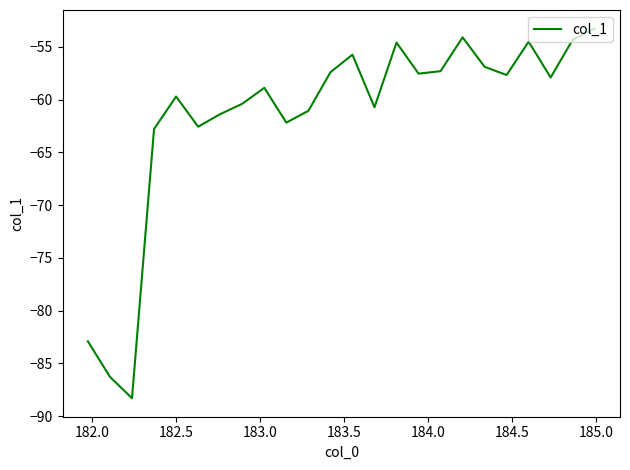

What is the smallest value displayed?

-88.3